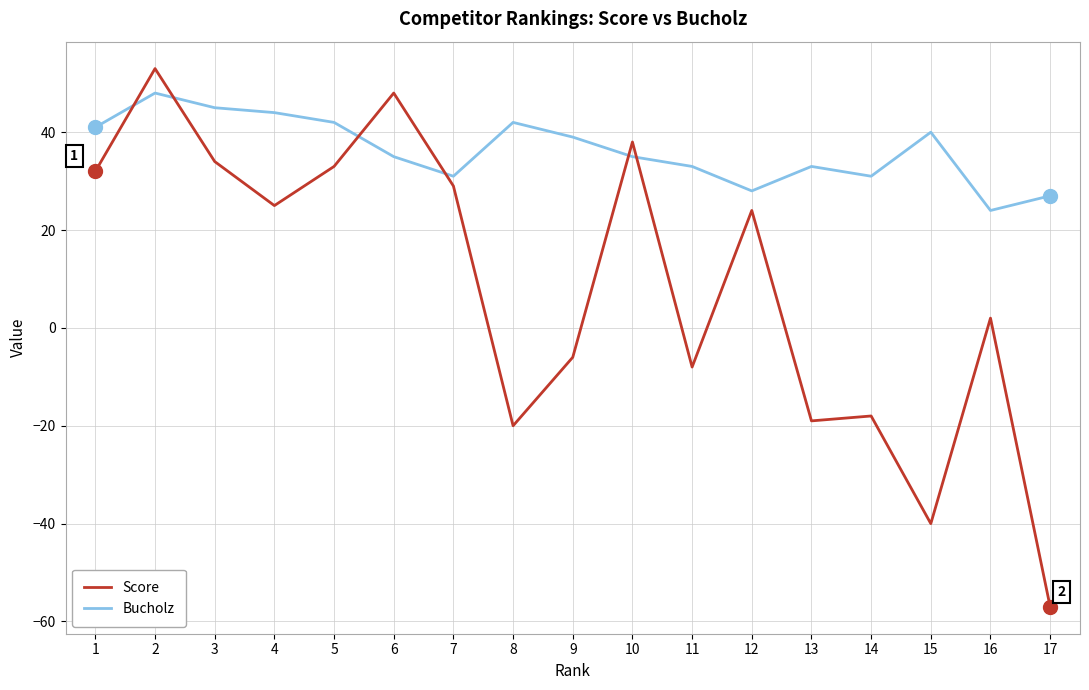

Rank the series by their maximum value, from highest to lowest.

Score, Bucholz